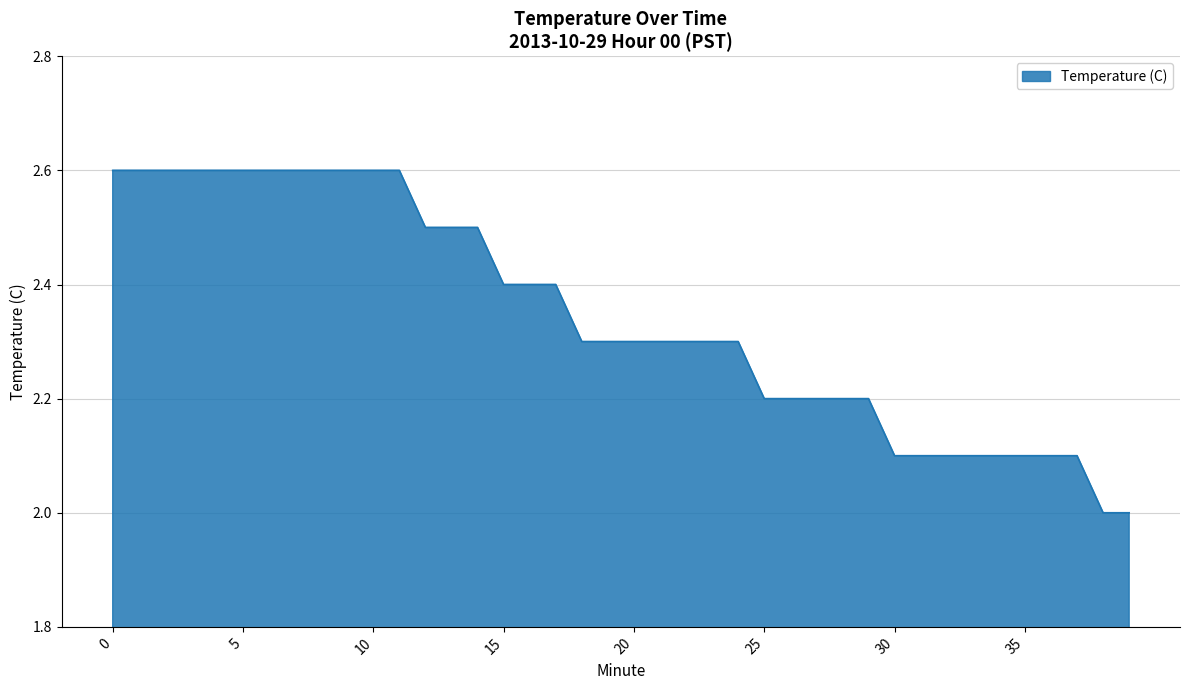

Does the chart have visible grid lines?

Yes